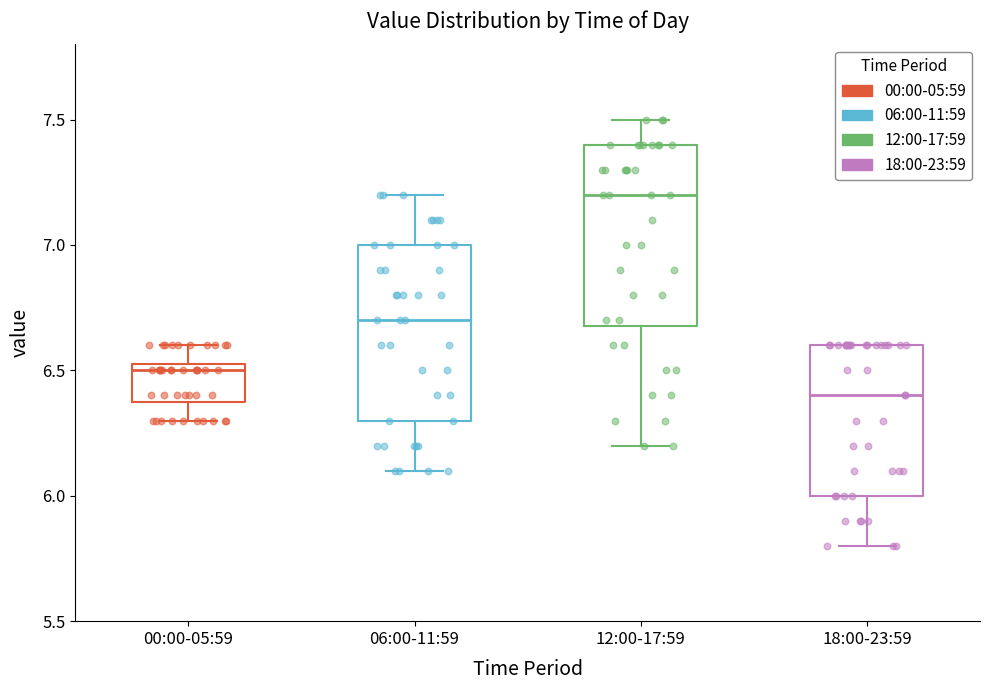

Reading left to right, read every box against the y-axis: the position of its median line, the range the box covers, and the ends of its whiskers. The values are not printed on the chart, so give them approximately, as read against the axis.

00:00-05:59: median 6.50, box 6.40 to 6.55, whiskers 6.30 to 6.60
06:00-11:59: median 6.70, box 6.30 to 7.00, whiskers 6.10 to 7.20
12:00-17:59: median 7.20, box 6.70 to 7.40, whiskers 6.20 to 7.50
18:00-23:59: median 6.40, box 6.00 to 6.60, whiskers 5.80 to 6.60